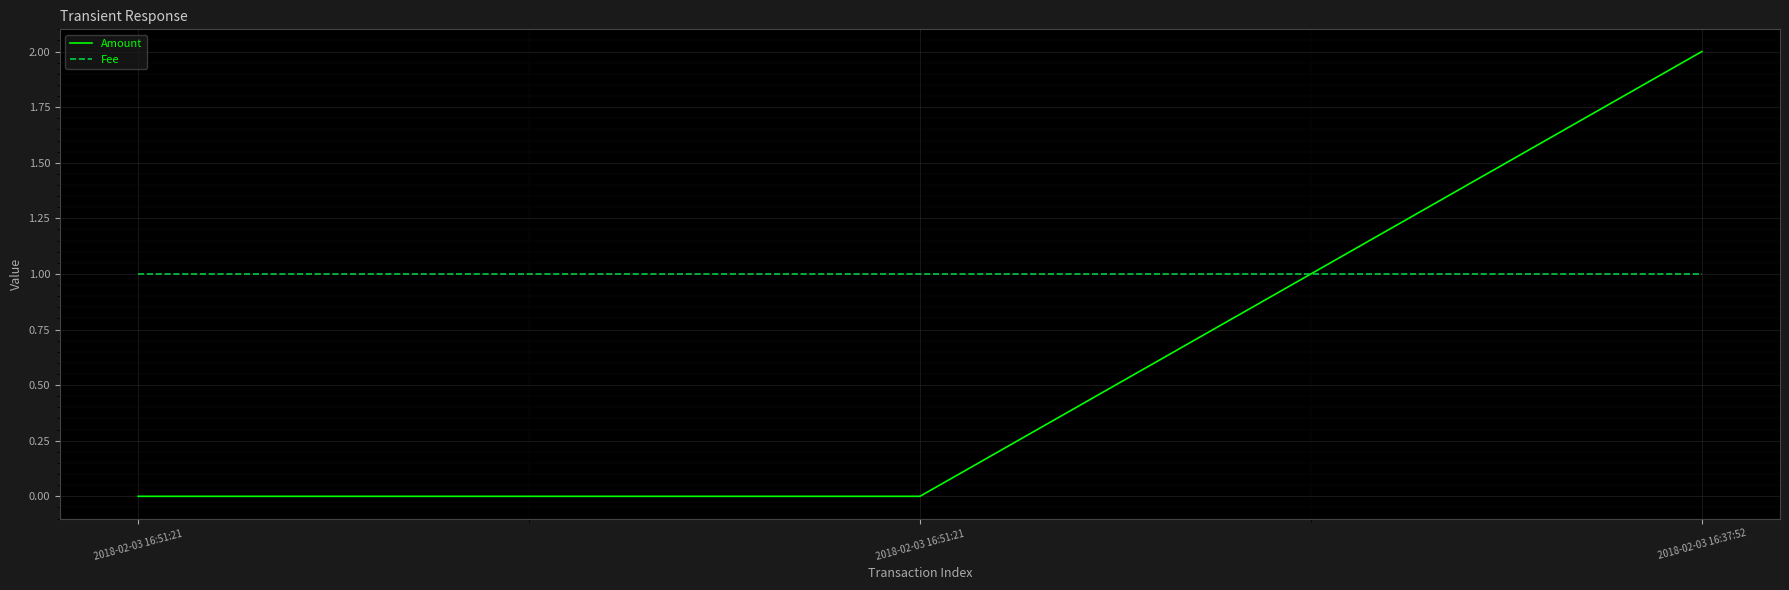

Count the number of data series in this chart.

2